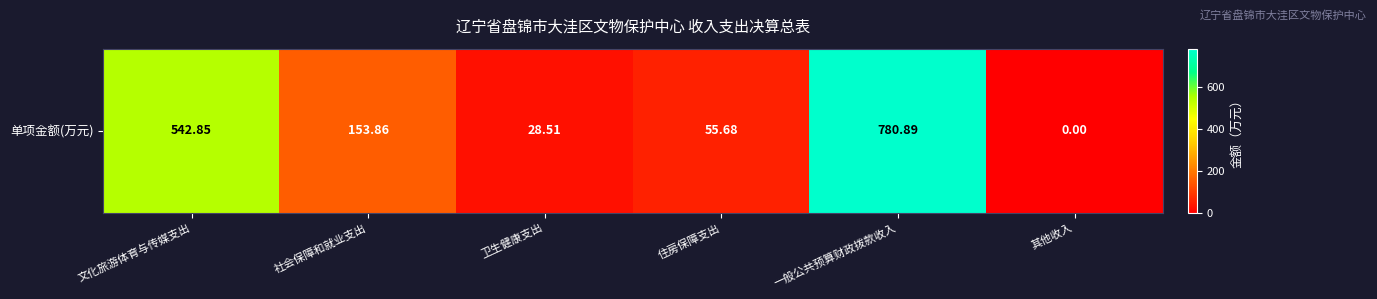

Read the value at 住房保障支出.

55.7